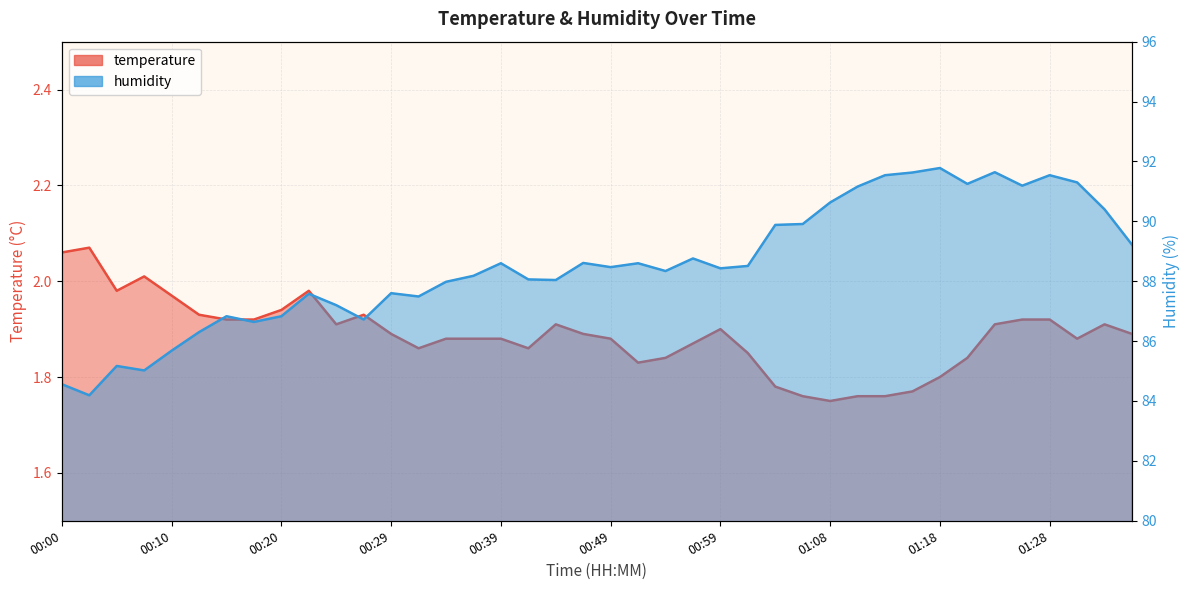

Reading left to right, extract all data points from this chart.

temperature: 2.1	2.1	2.0	2.0	2.0	1.9	1.9	1.9	1.9	2.0	1.9	1.9	1.9	1.9	1.9	1.9	1.9	1.9	1.9	1.9	1.9	1.8	1.8	1.9	1.9	1.9	1.8	1.8	1.8	1.8	1.8	1.8	1.8	1.8	1.9	1.9	1.9	1.9	1.9	1.9
humidity: 84.6	84.2	85.2	85.0	85.7	86.3	86.8	86.6	86.8	87.6	87.2	86.7	87.6	87.5	88.0	88.2	88.6	88.1	88.0	88.6	88.5	88.6	88.3	88.8	88.4	88.5	89.9	89.9	90.6	91.2	91.5	91.6	91.8	91.2	91.6	91.2	91.5	91.3	90.4	89.2